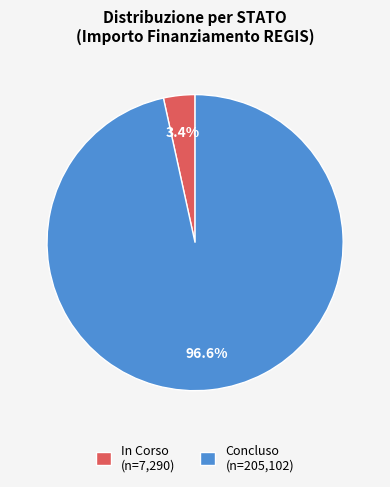

Is In Corso (n=7,290) the majority of the pie?

No